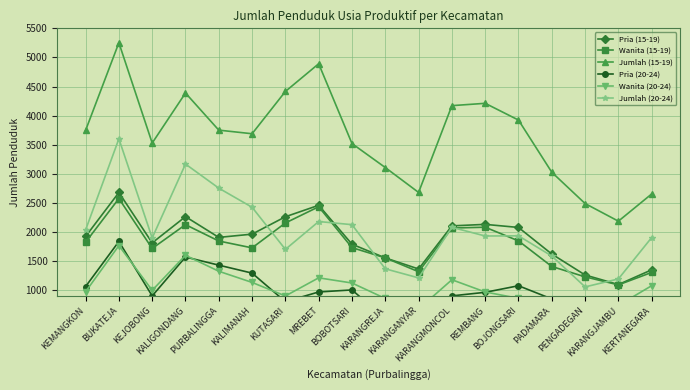

What is the approximate value of Wanita (20-24) at BOJONGSARI, to the nearest 50?

850